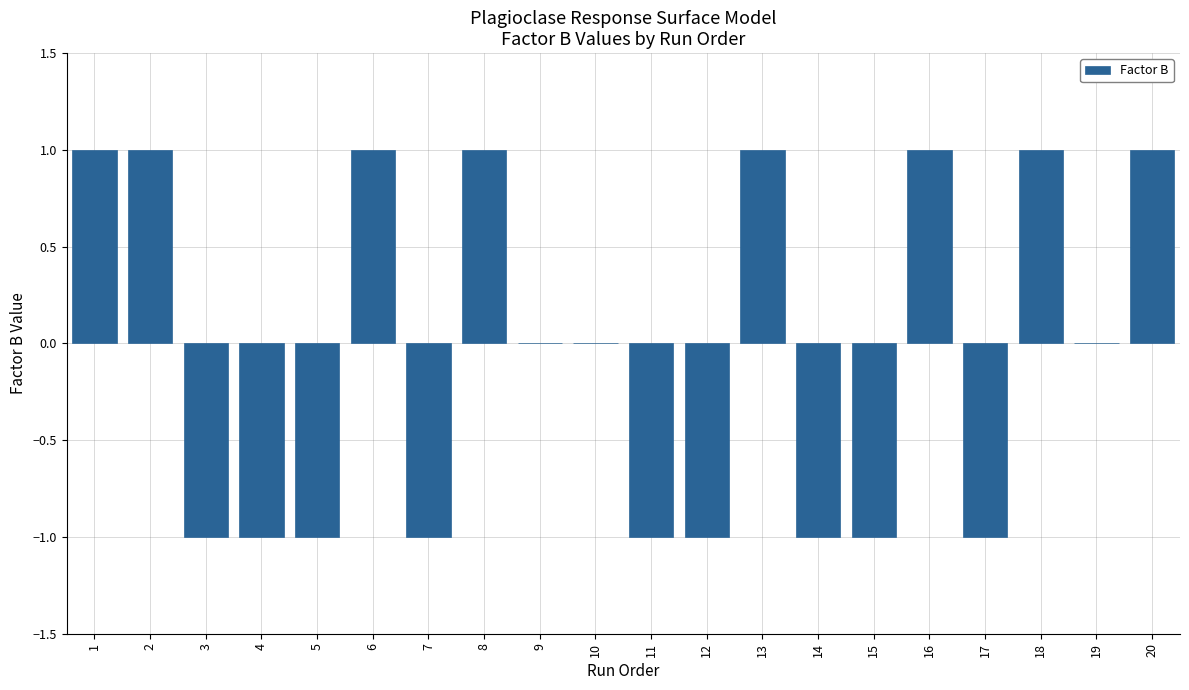

The chart shows a value of 0 at 19. True or false?

True